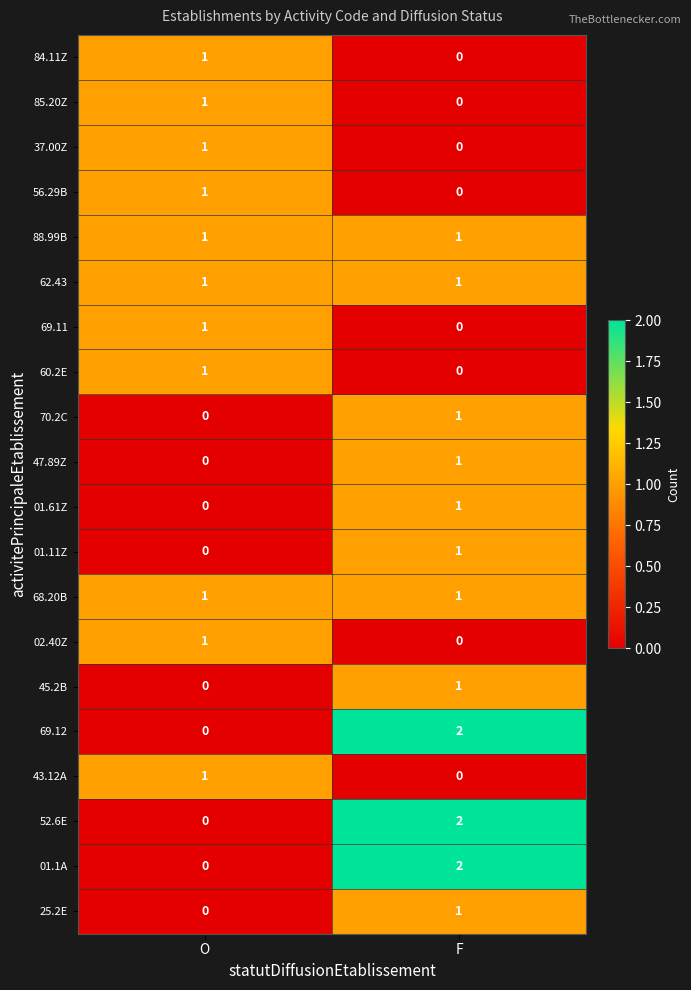

Is it true that 01.61Z equals 0 at O?

True